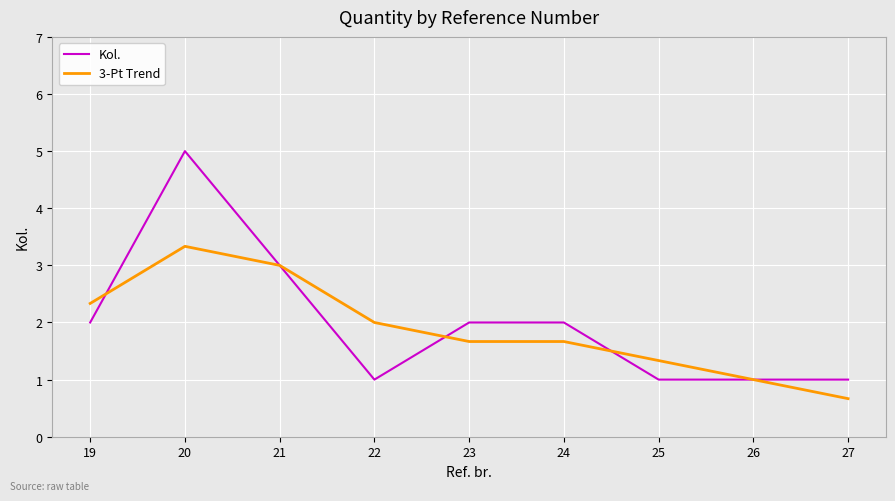

The value of Kol. at 26 is 1.0. True or false?

True